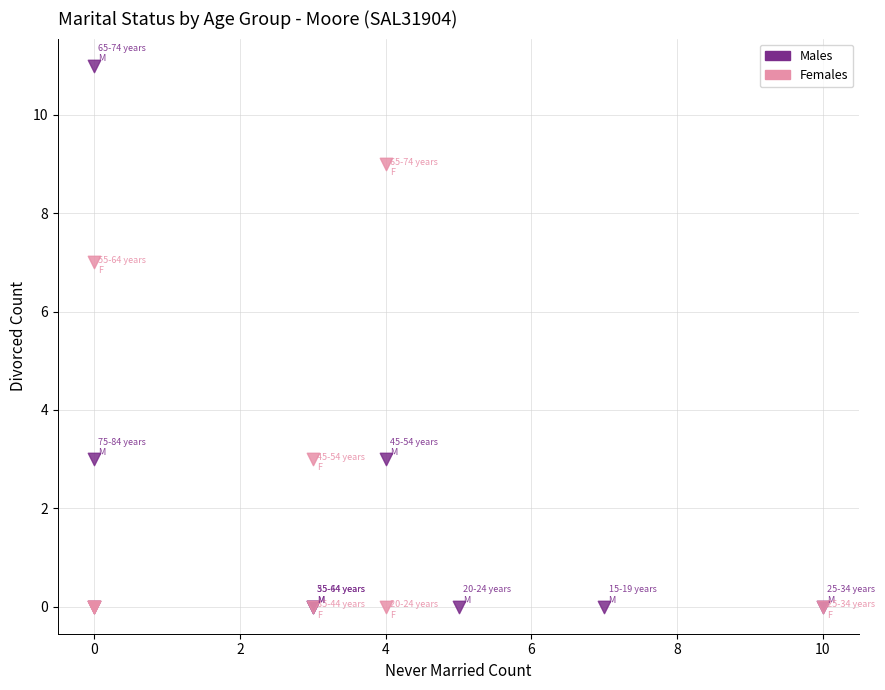

Which series reaches the maximum Y coordinate?

Males